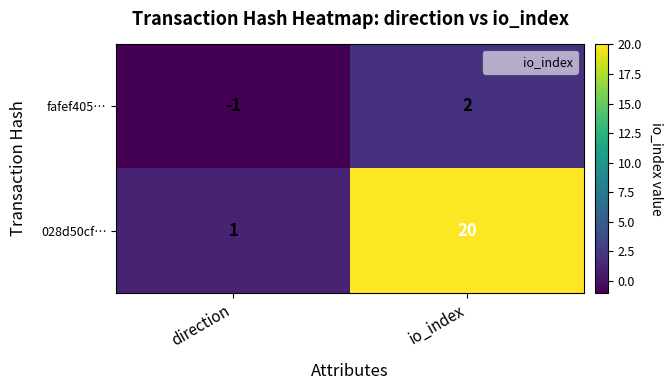

At which label is fafef405… closest to 0?

direction